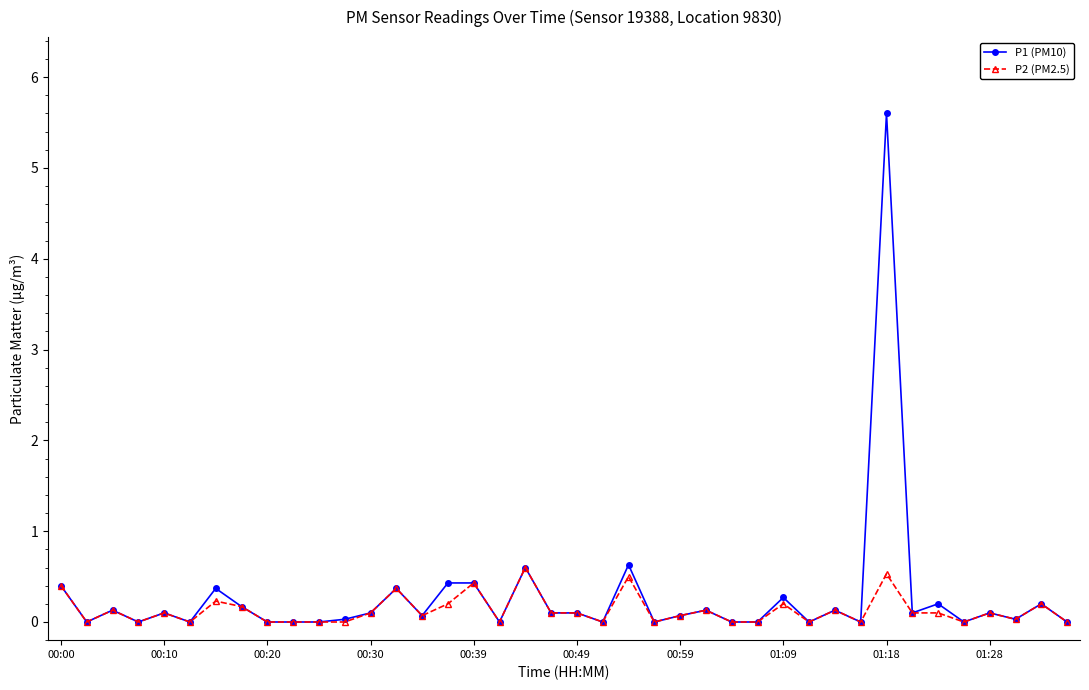

True or false: P1 (PM10) has more than 0 points higher than both neighbors.

True